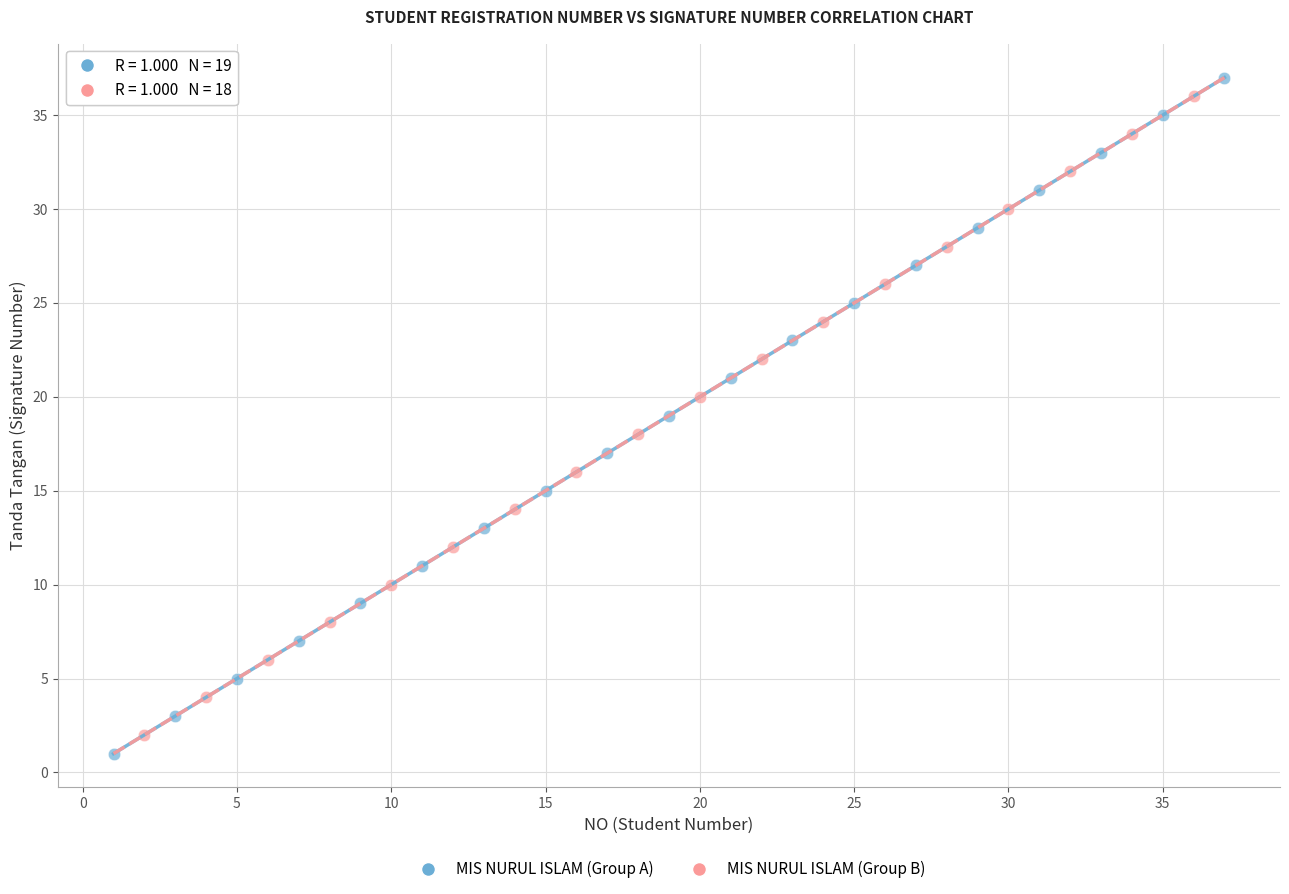

What are all the series names shown in the legend?

MIS NURUL ISLAM (Group A), MIS NURUL ISLAM (Group B)